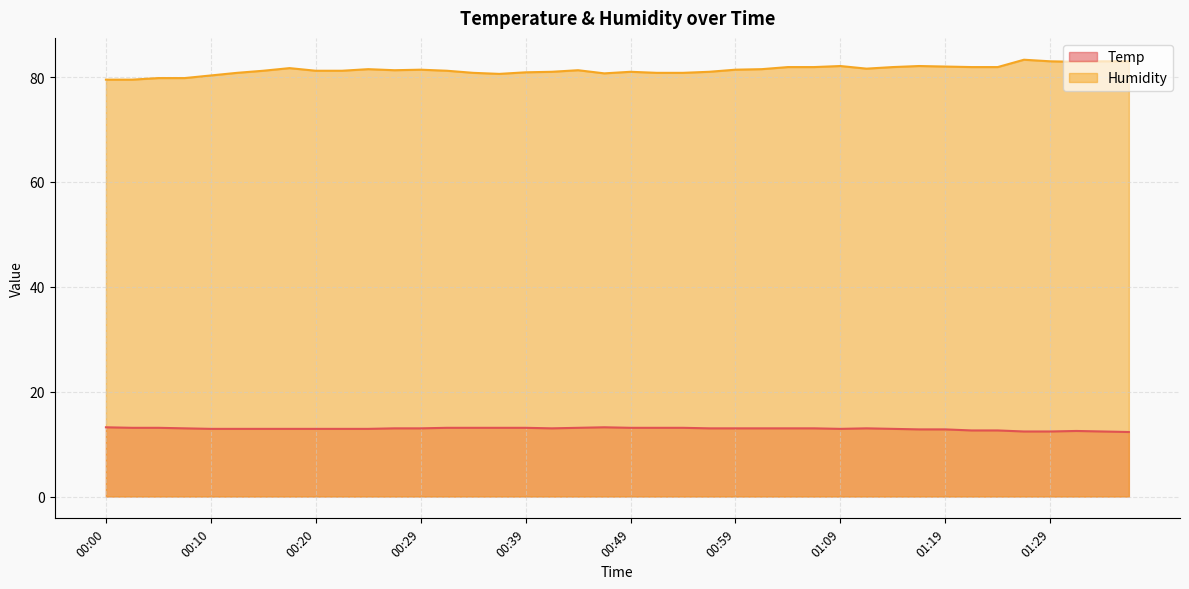

Which category has the lowest value in the Humidity series?

00:00